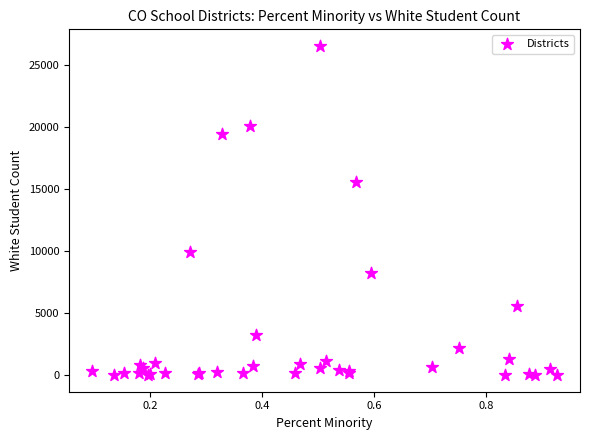

What Y value in the scatter plot is closest to 13297?

15612